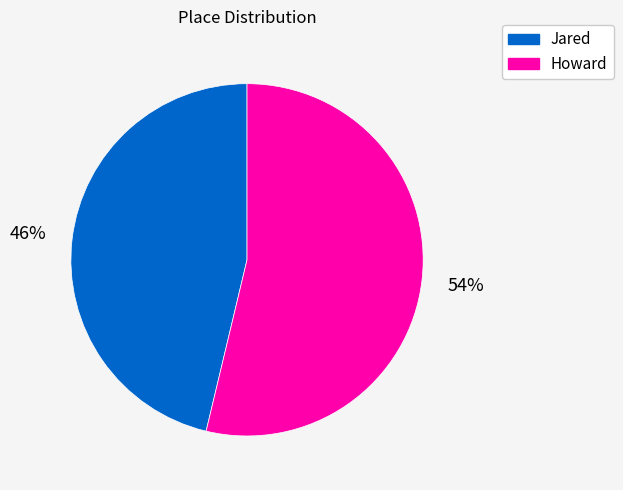

How many slices are in this pie chart?

2